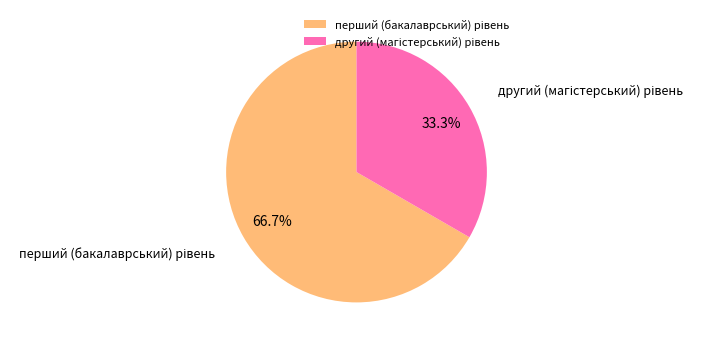

Does any single category account for the majority?

Yes